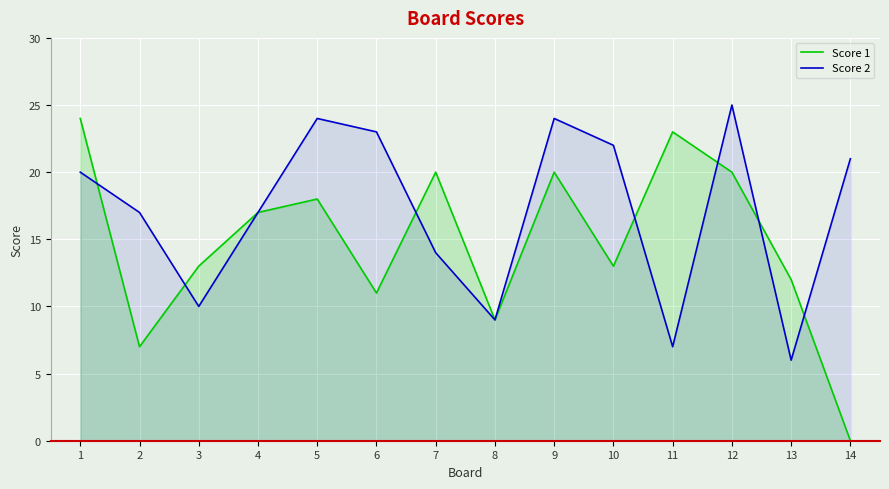

What are all the series names shown in the legend?

Score 1, Score 2